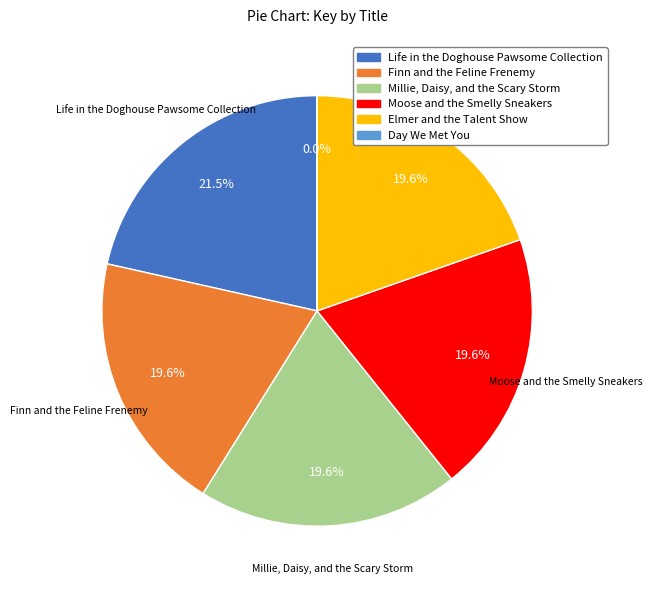

Approximately how many times larger is the value at Millie, Daisy, and the Scary Storm compared to Moose and the Smelly Sneakers?

1.0